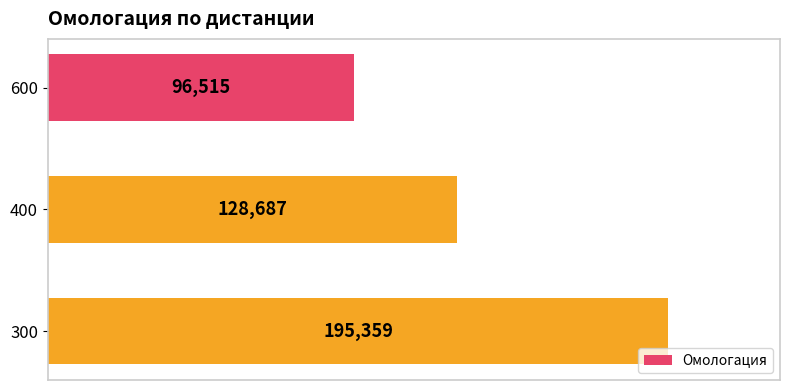

How many bars are there in total?

3